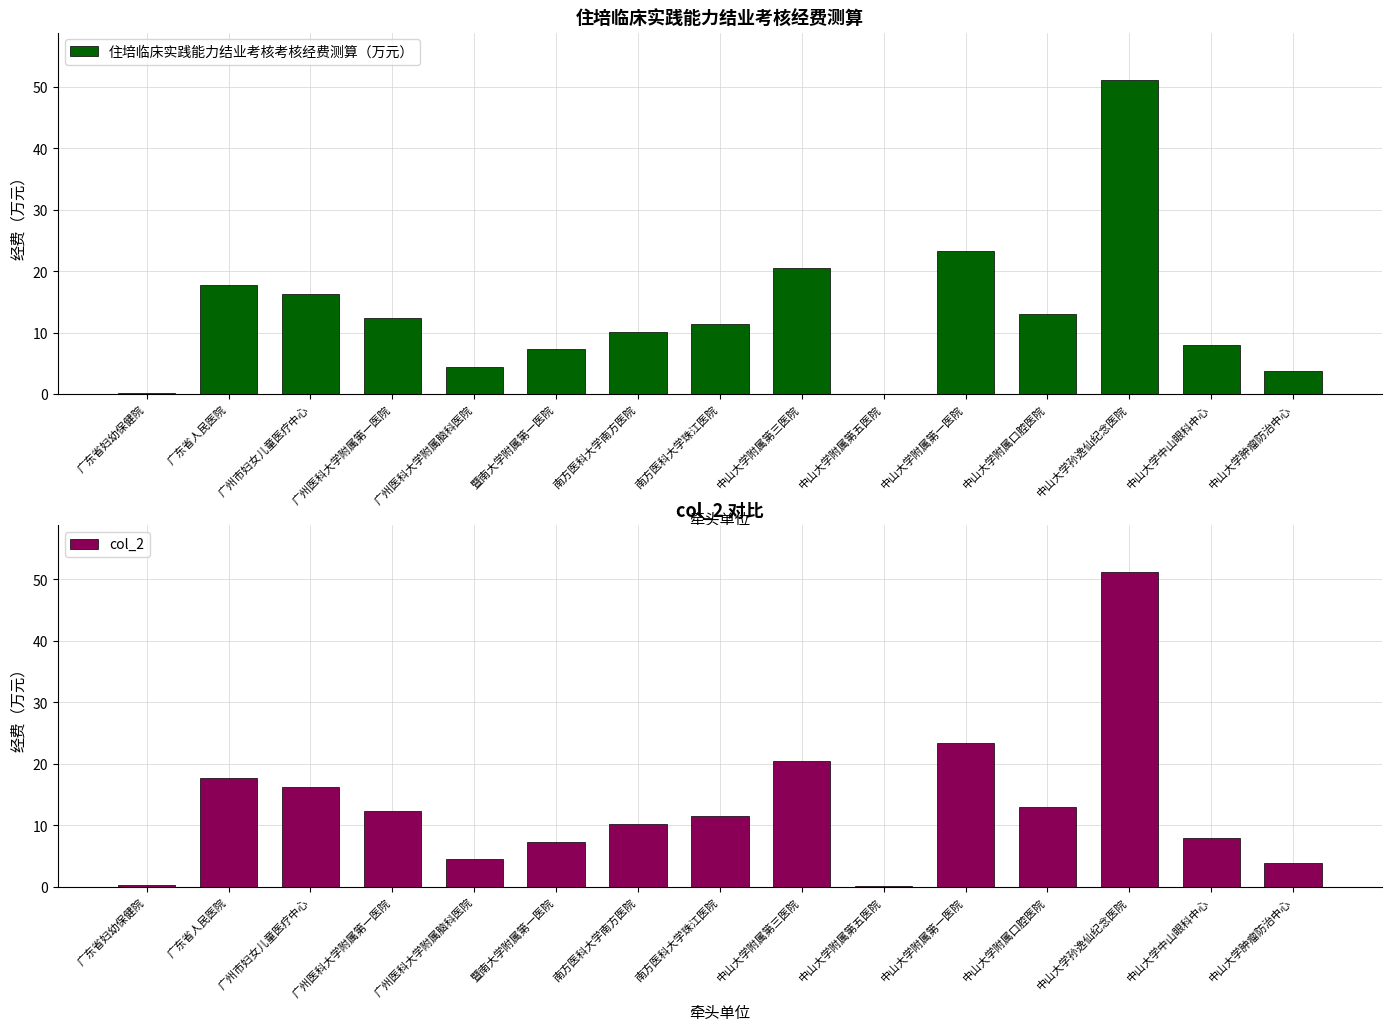

Is the value of col_2 at 广东省人民医院 greater than the value of 住培临床实践能力结业考核考核经费测算（万元） at 暨南大学附属第一医院?

Yes